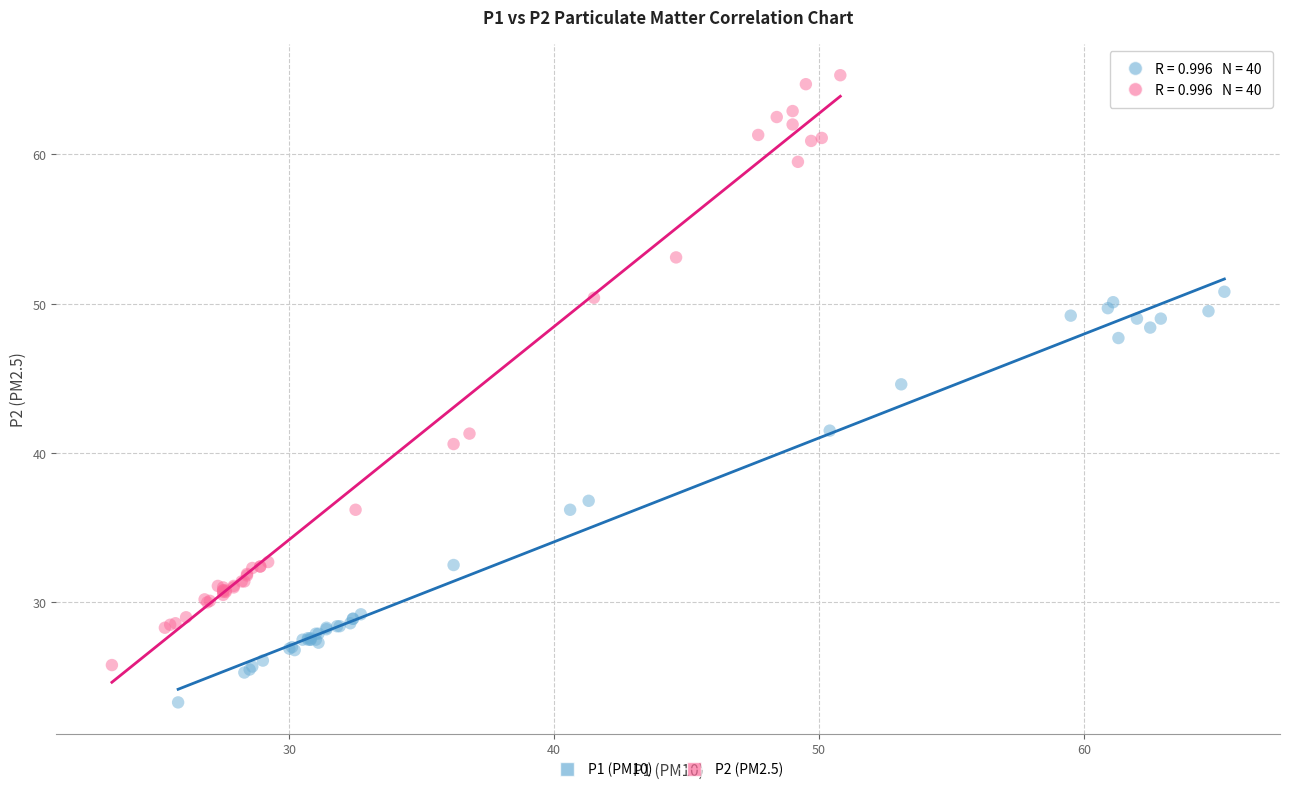

Which series contains the highest Y value?

P2 (PM2.5)